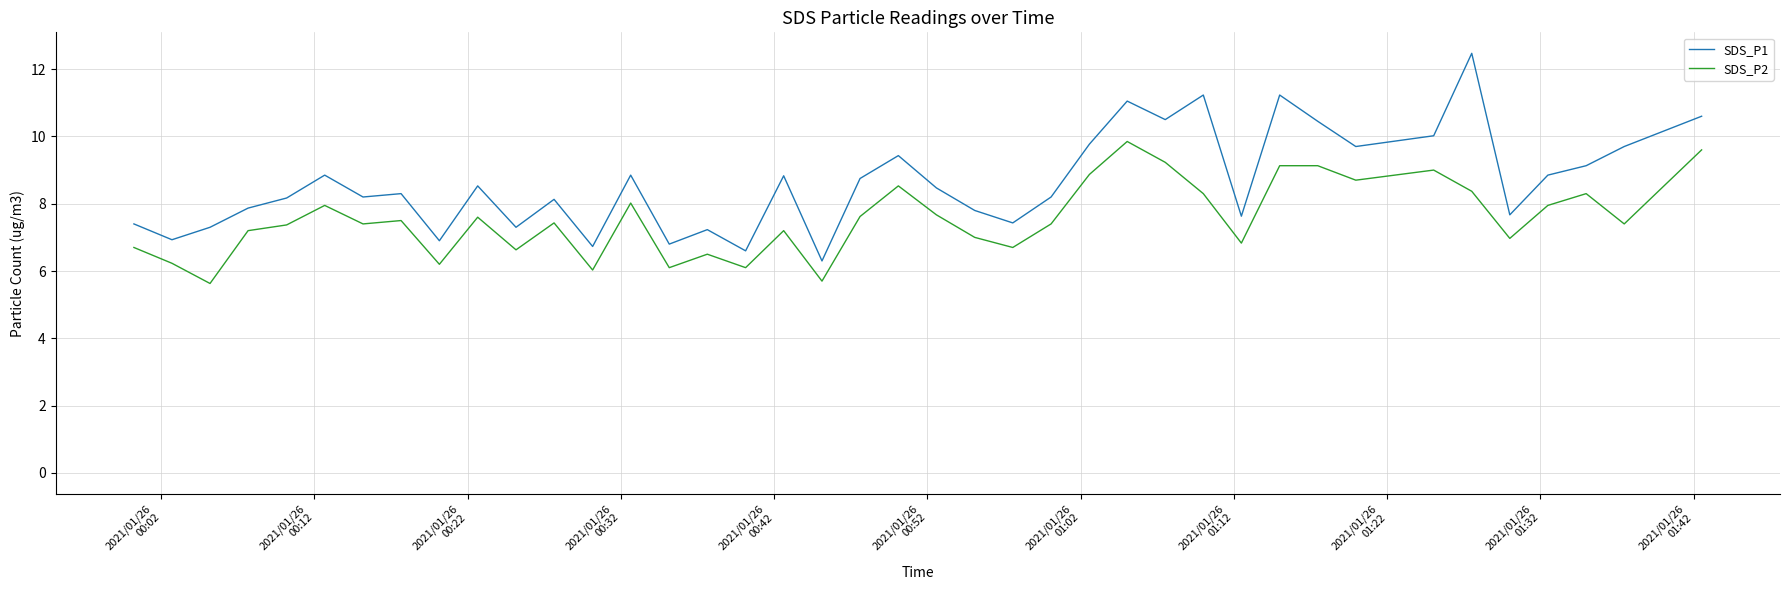

Reading left to right, what are all the values shown in this chart?

SDS_P1: 7.4	6.9	7.3	7.9	8.2	8.8	8.2	8.3	6.9	8.5	7.3	8.1	6.7	8.8	6.8	7.2	6.6	8.8	6.3	8.8	9.4	8.5	7.8	7.4	8.2	9.8	11.1	10.5	11.2	7.6	11.2	10.4	9.7	10.0	12.5	7.7	8.8	9.1	9.7	10.6
SDS_P2: 6.7	6.2	5.6	7.2	7.4	8.0	7.4	7.5	6.2	7.6	6.6	7.4	6.0	8.0	6.1	6.5	6.1	7.2	5.7	7.6	8.5	7.7	7.0	6.7	7.4	8.9	9.8	9.2	8.3	6.8	9.1	9.1	8.7	9.0	8.4	7.0	8.0	8.3	7.4	9.6